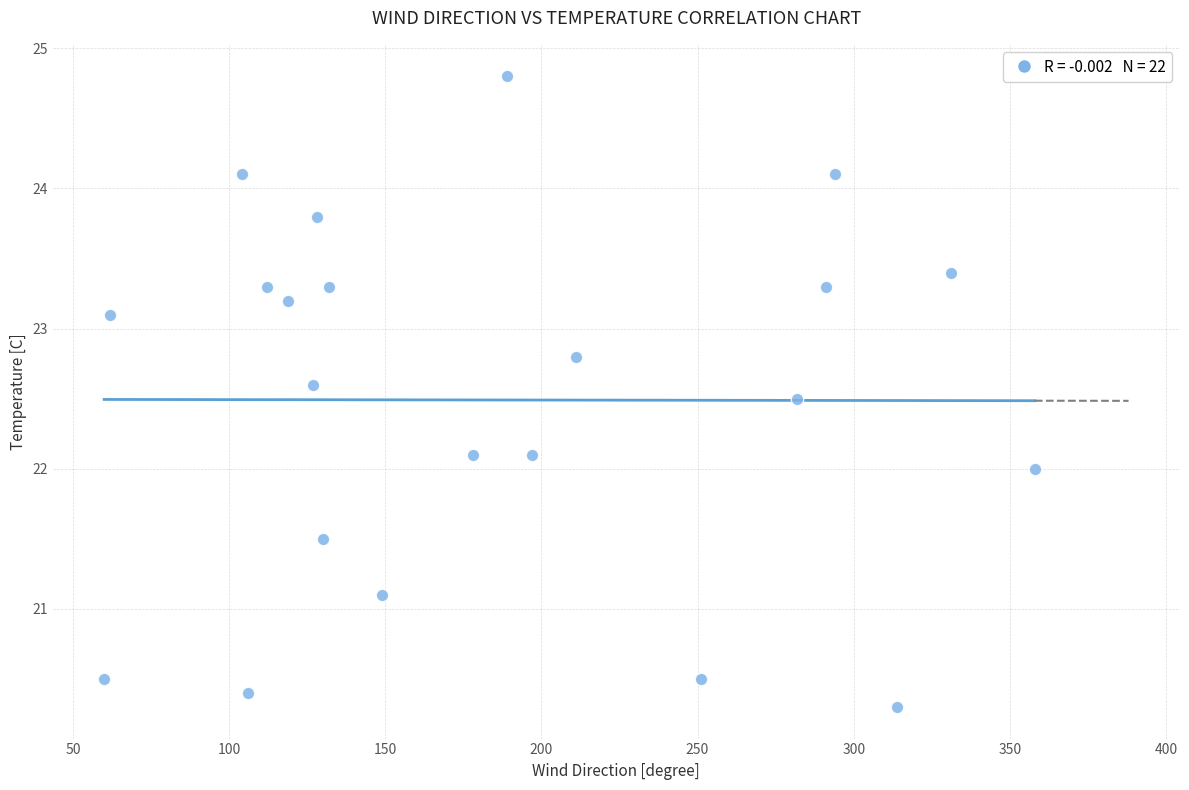

What is the range of X values (max minus min)?

298.0